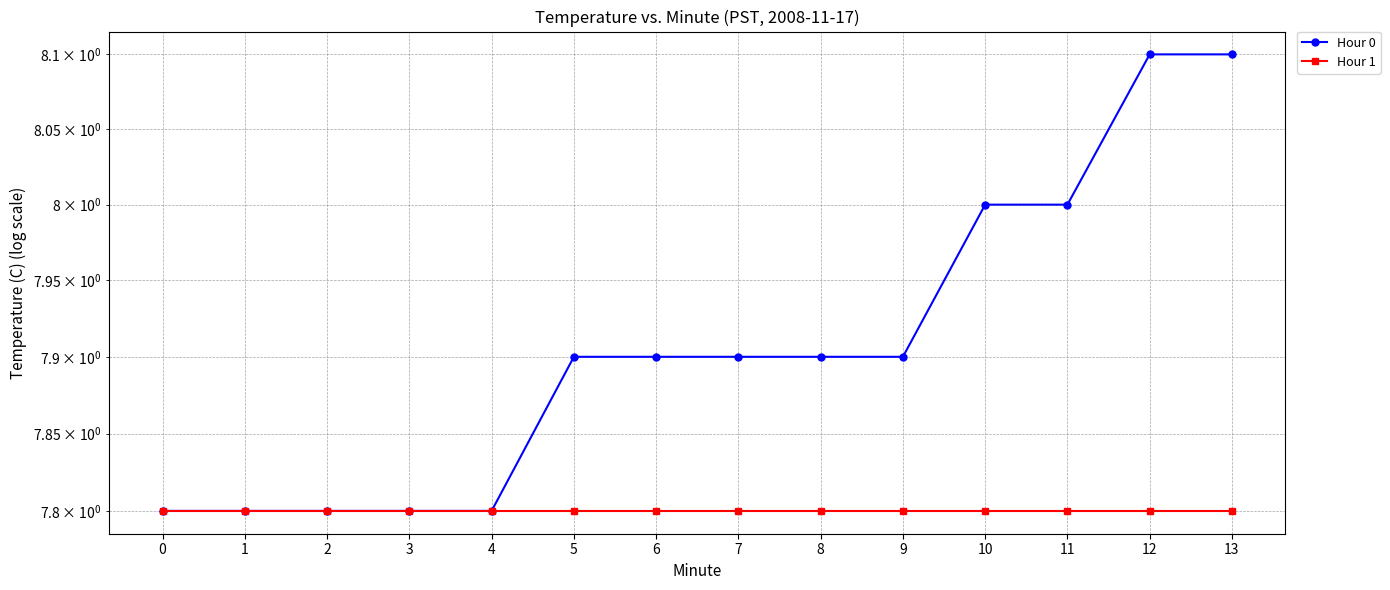

Which category has the highest value across all series?

12